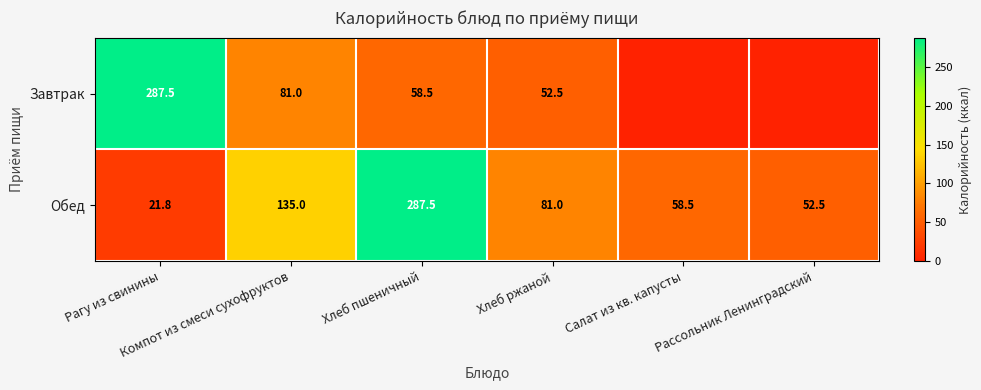

What is the difference between the maximum and minimum values in the Обед series?

265.7